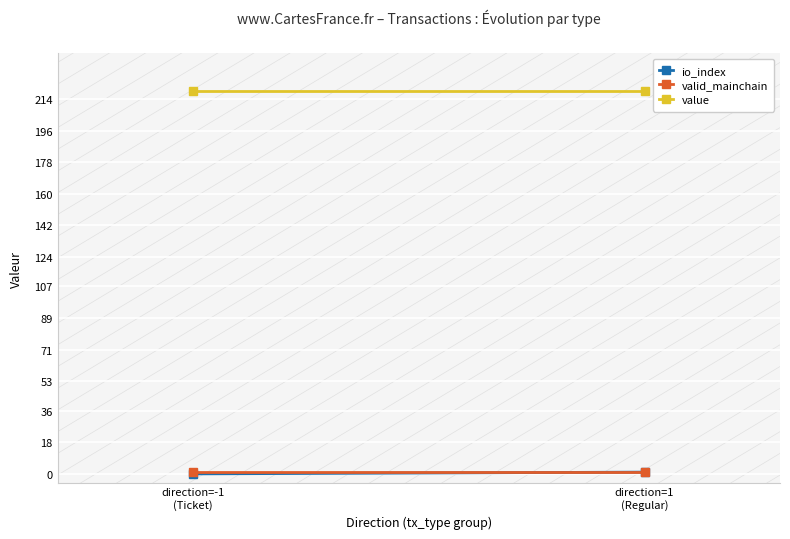

True or false: io_index has a value of 0.6 at direction=1
(Regular).

False